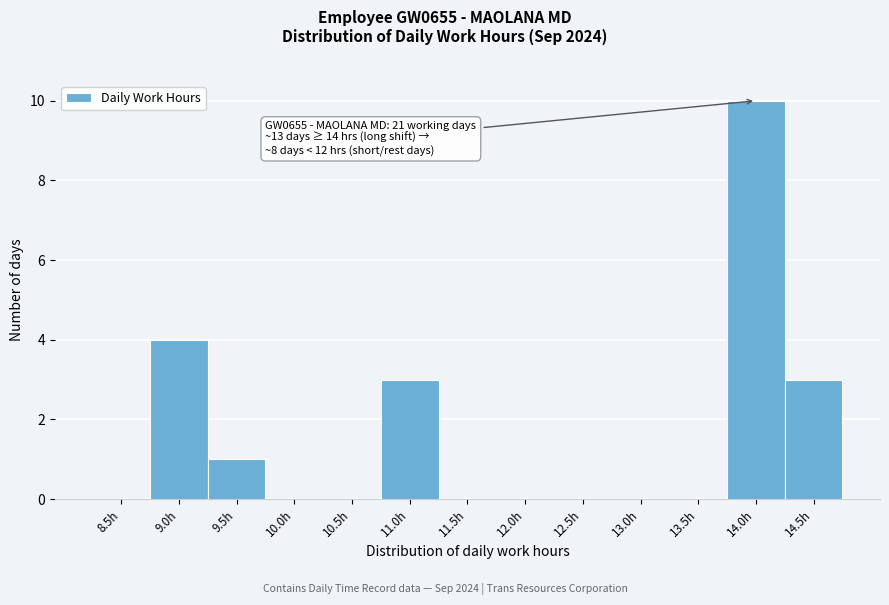

Reading left to right, list all the values displayed in this chart.

8.5h=0	9.0h=4	9.5h=1	10.0h=0	10.5h=0	11.0h=3	11.5h=0	12.0h=0	12.5h=0	13.0h=0	13.5h=0	14.0h=10	14.5h=3